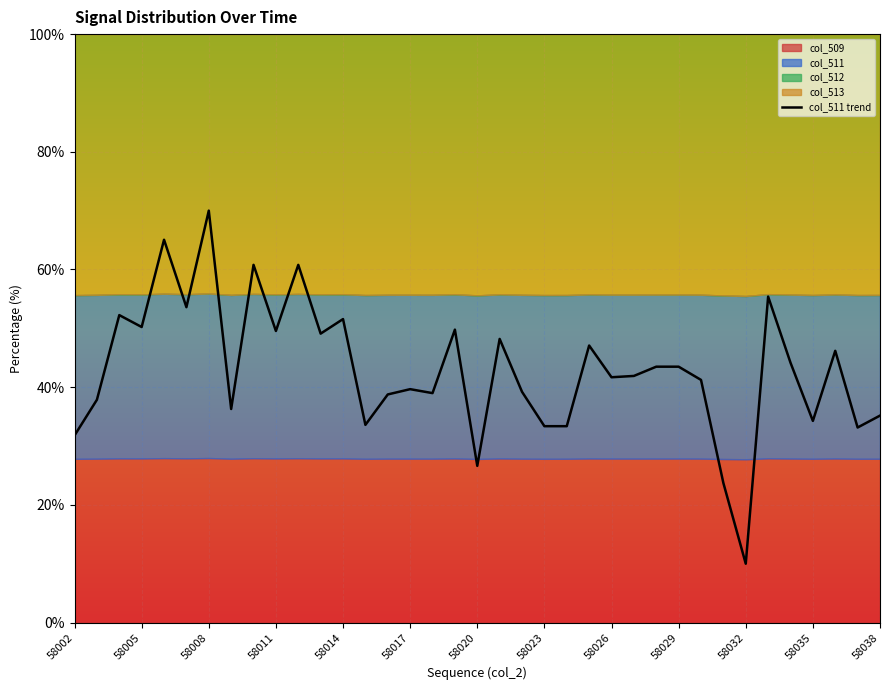

What is the maximum value for col_511 trend?

70.0